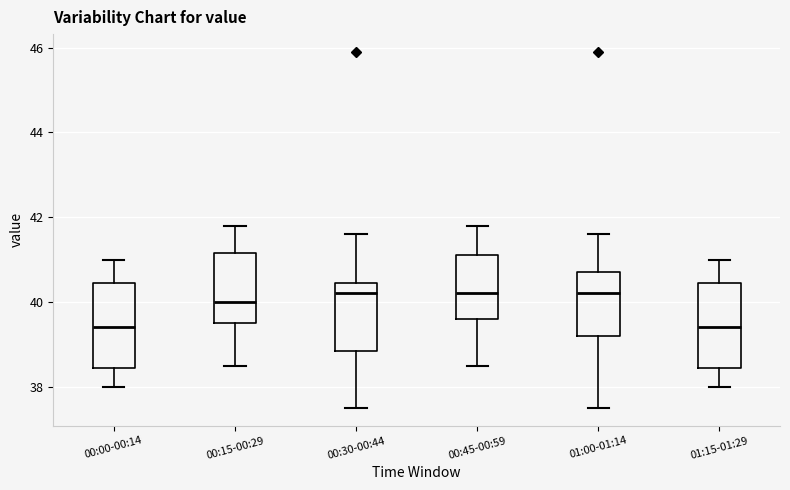

Where does the upper whisker of the box for 00:45-00:59 end on the y-axis? The values are not printed on the chart, so give them approximately, as read against the axis.

41.8